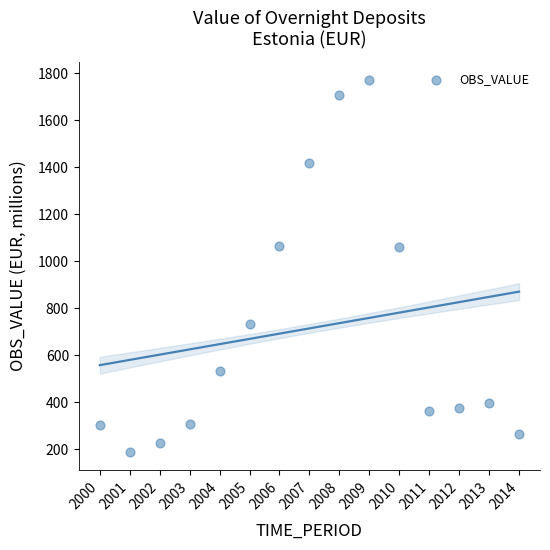

What is the range of Y values (max minus min)?

1580.1